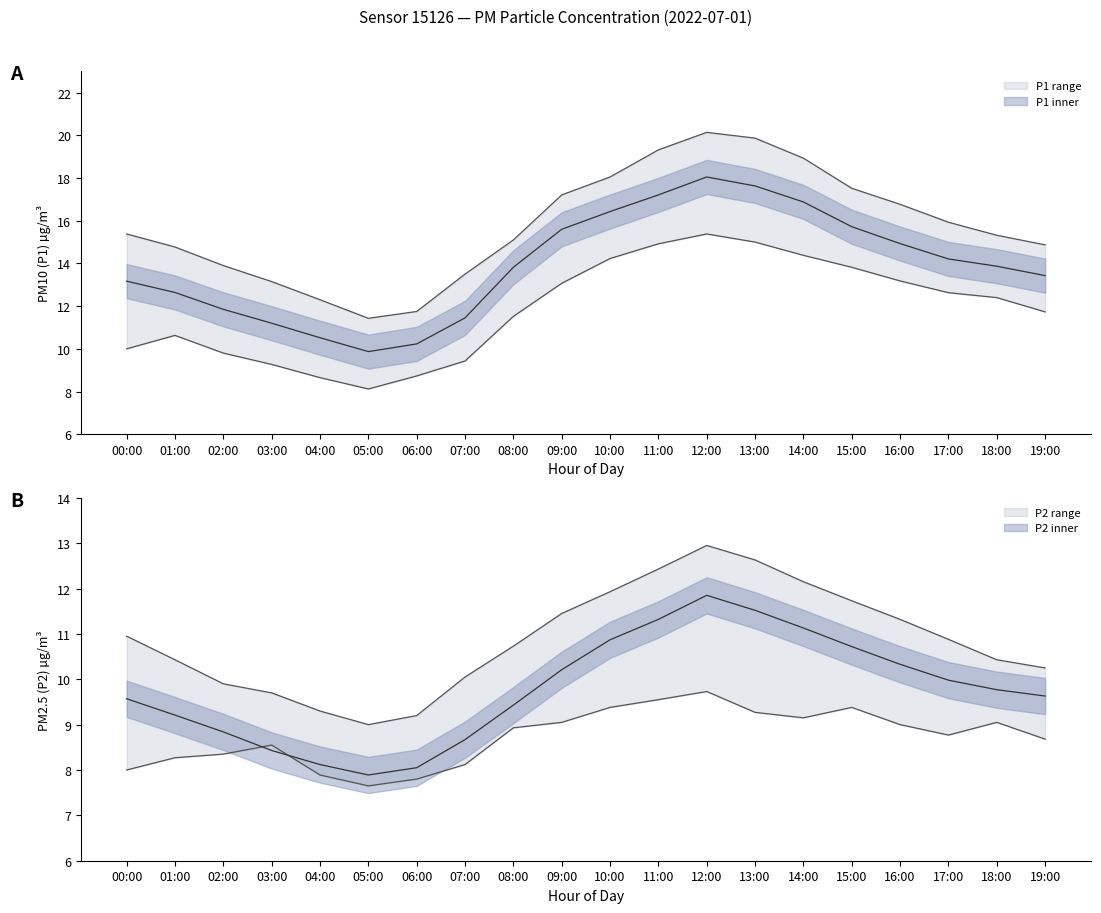

Which has a higher value, 00:00 or 03:00?

00:00